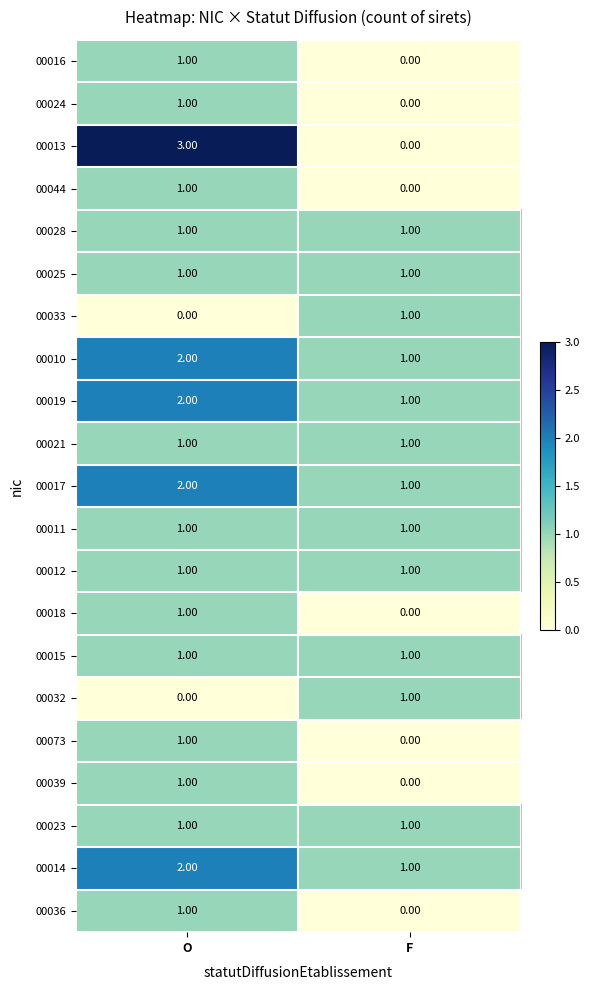

At which label does 00014 reach its peak?

O